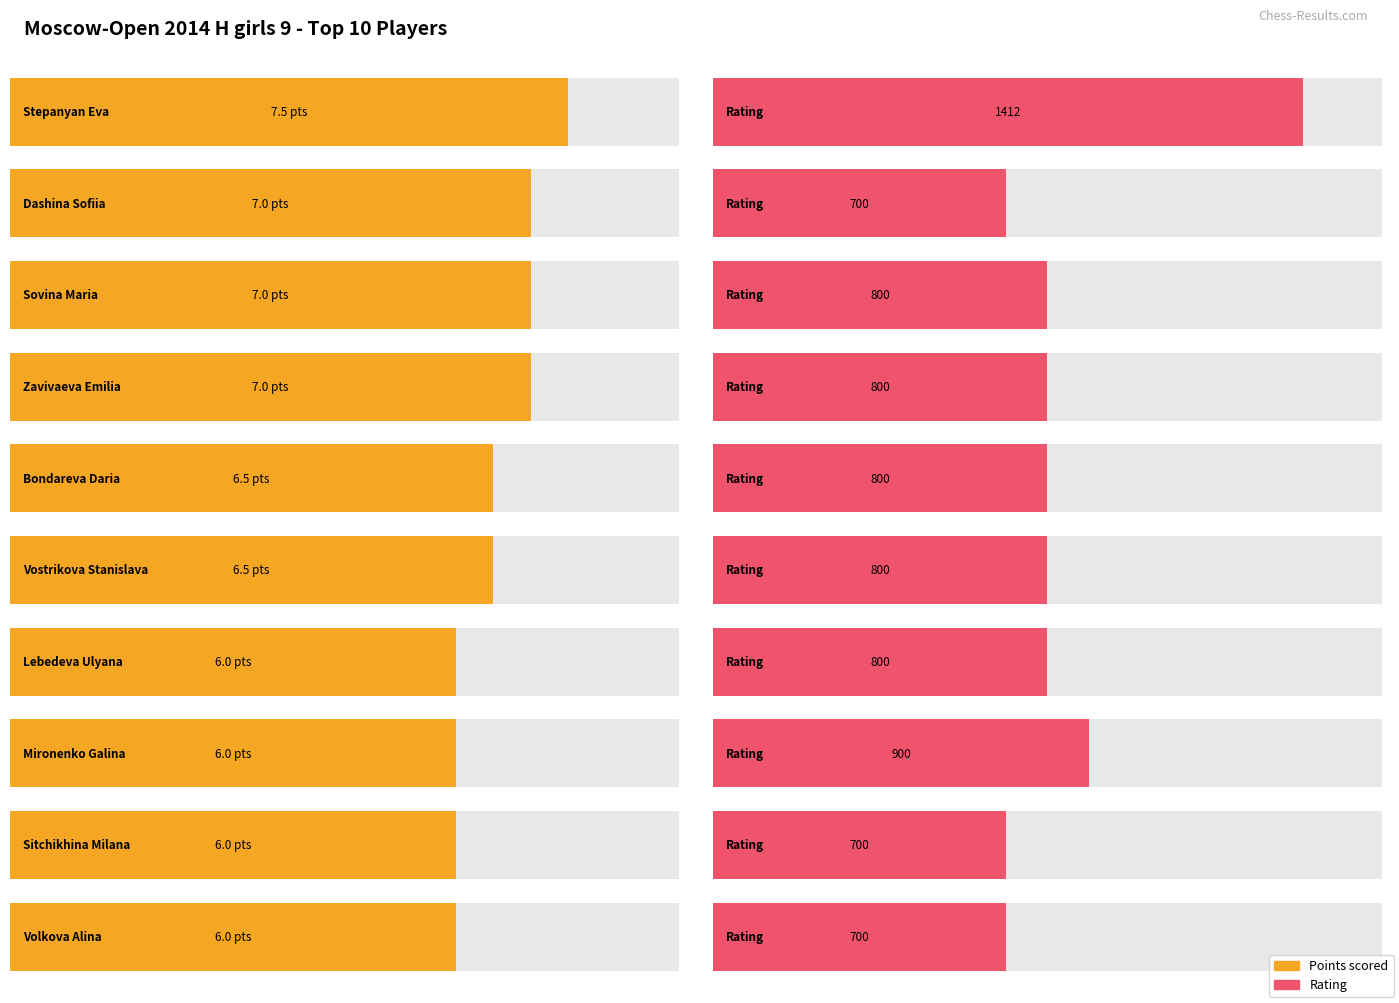

Which category has the highest value across all series?

Stepanyan Eva